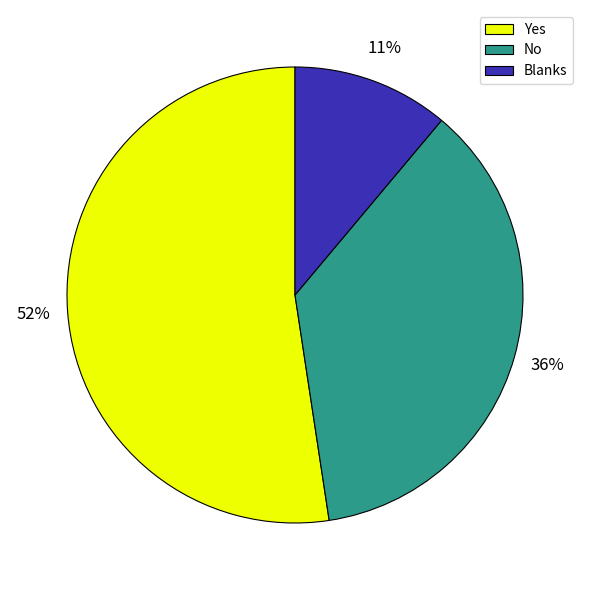

Combined, do Yes and Blanks account for over 50%?

Yes